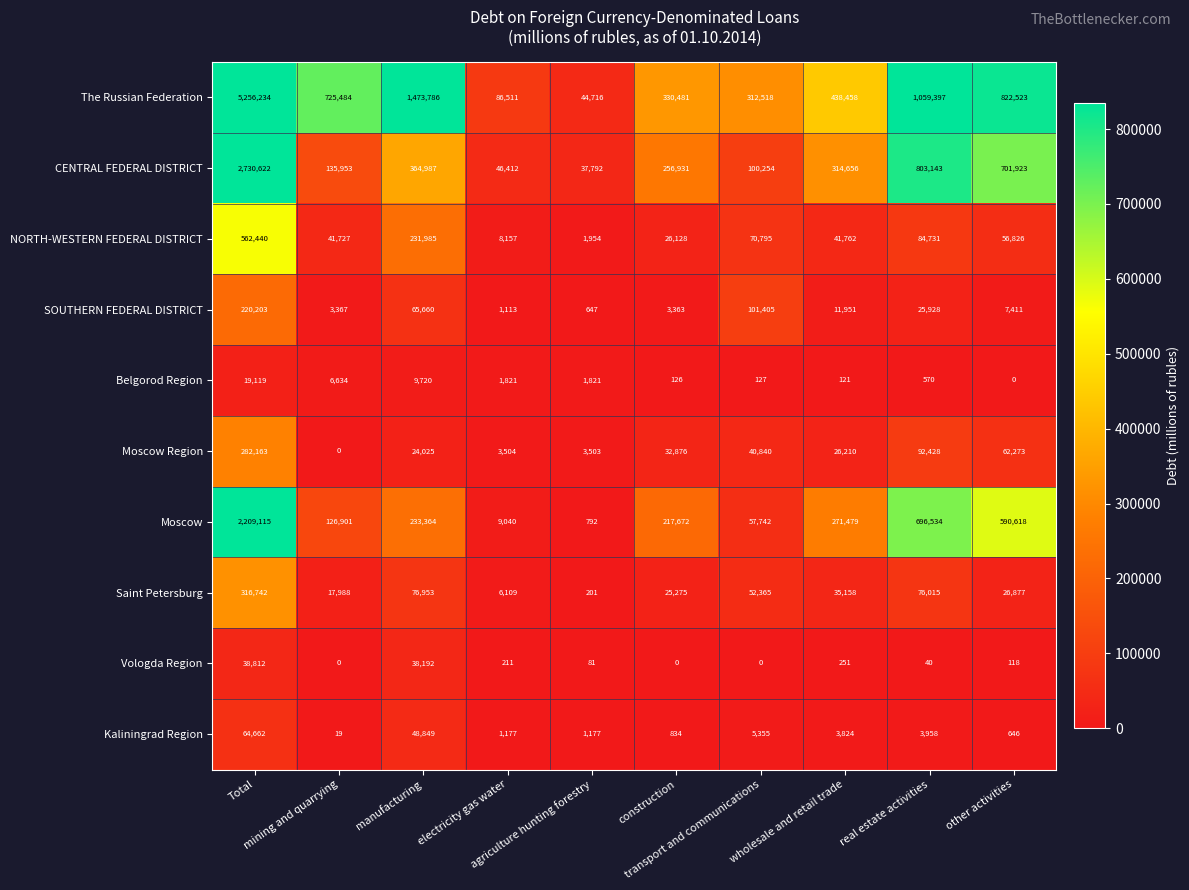

What is the maximum value for NORTH-WESTERN FEDERAL DISTRICT?

562440